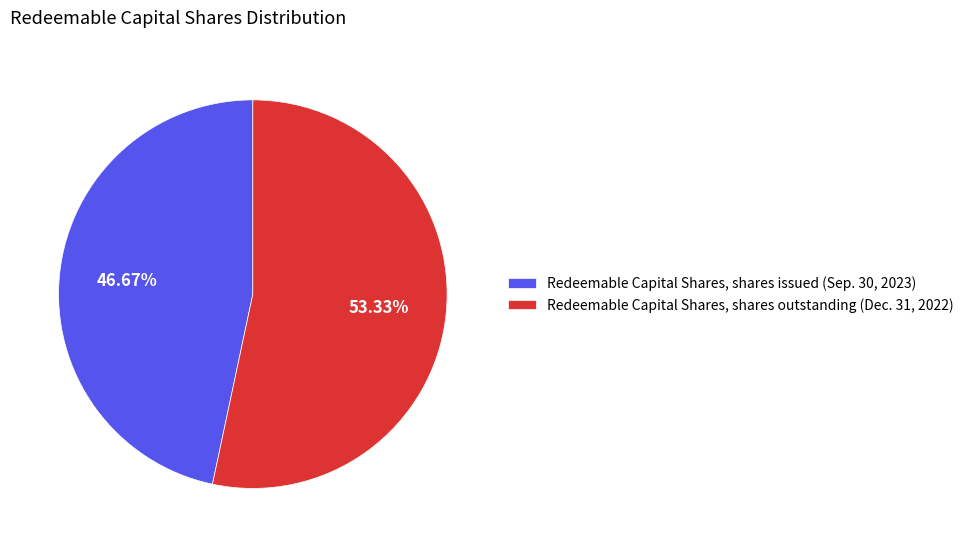

Between Redeemable Capital Shares, shares outstanding (Dec. 31, 2022) and Redeemable Capital Shares, shares issued (Sep. 30, 2023), which is larger?

Redeemable Capital Shares, shares outstanding (Dec. 31, 2022)